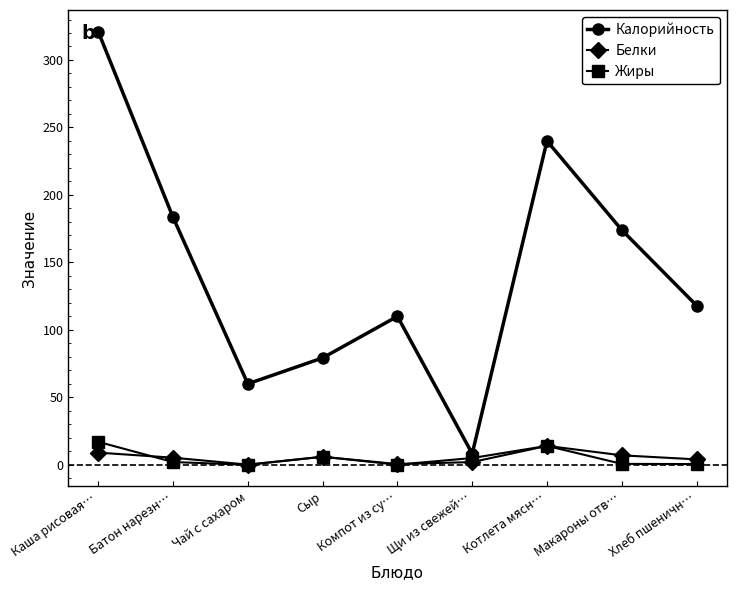

What is the maximum value for Жиры?

17.0